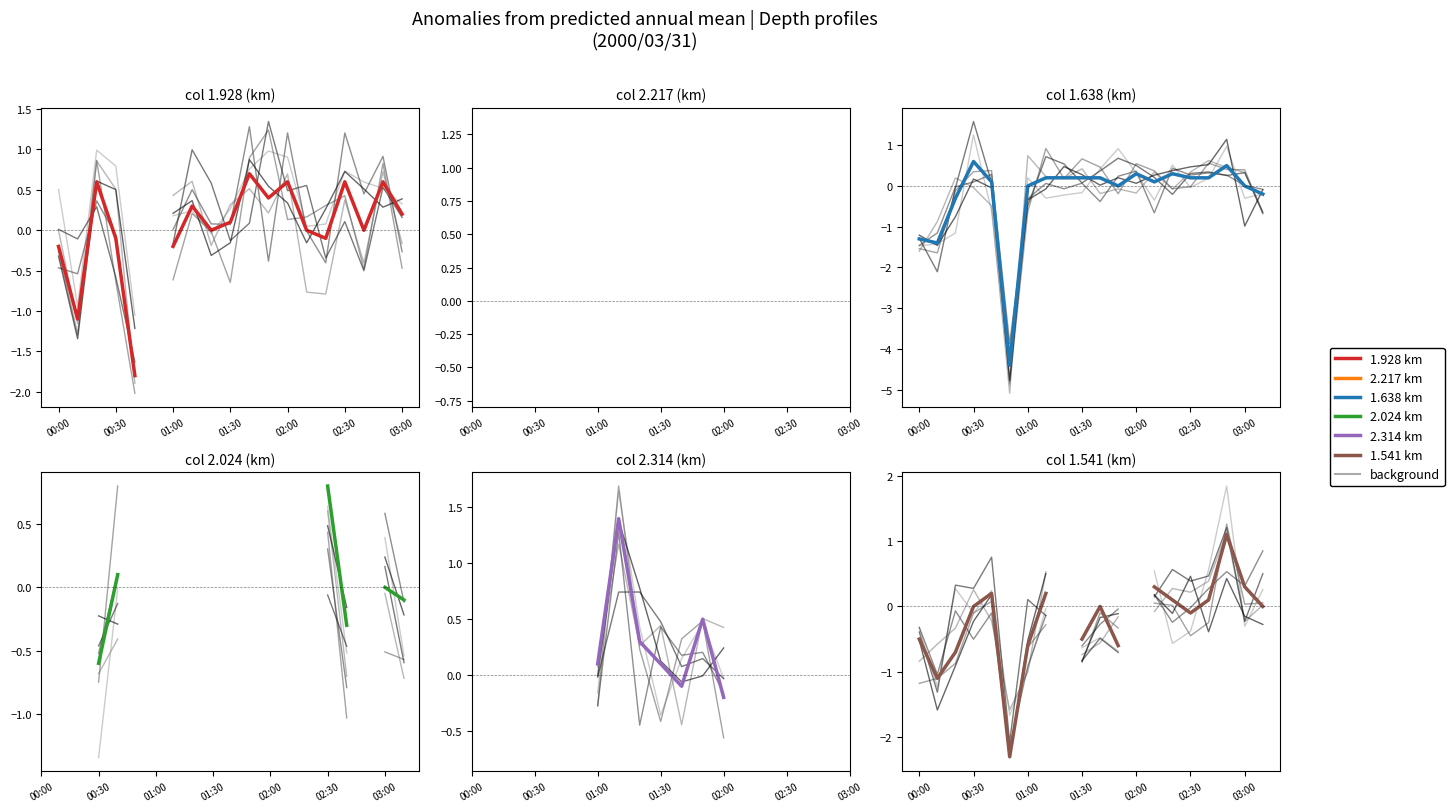

True or false: 2.217 km has more than 2 points higher than both neighbors.

False